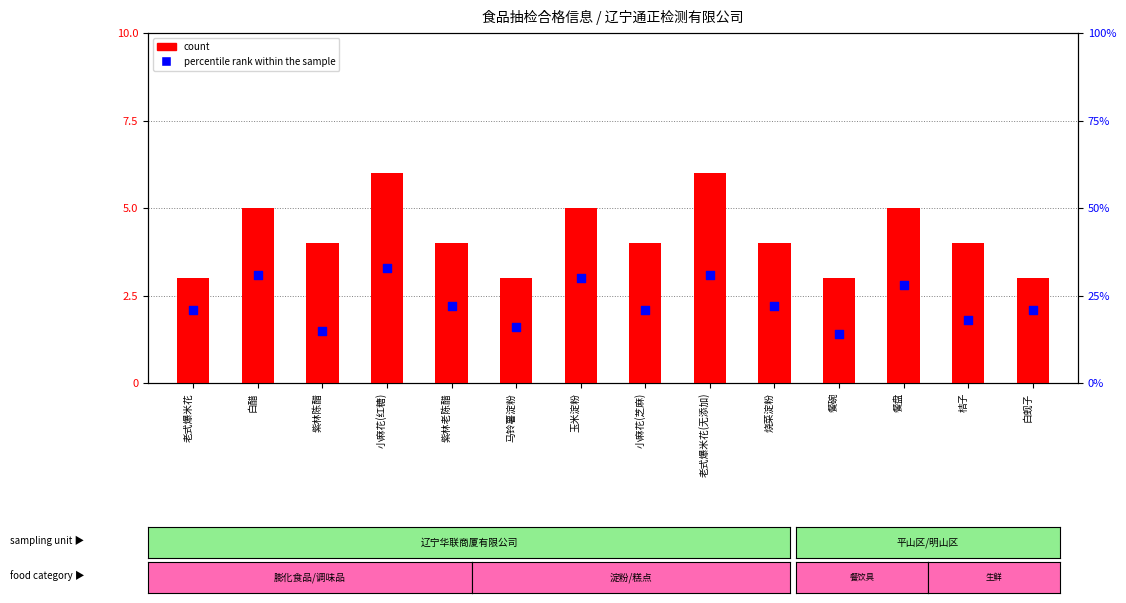

Which series contains the highest Y value?

percentile rank within the sample